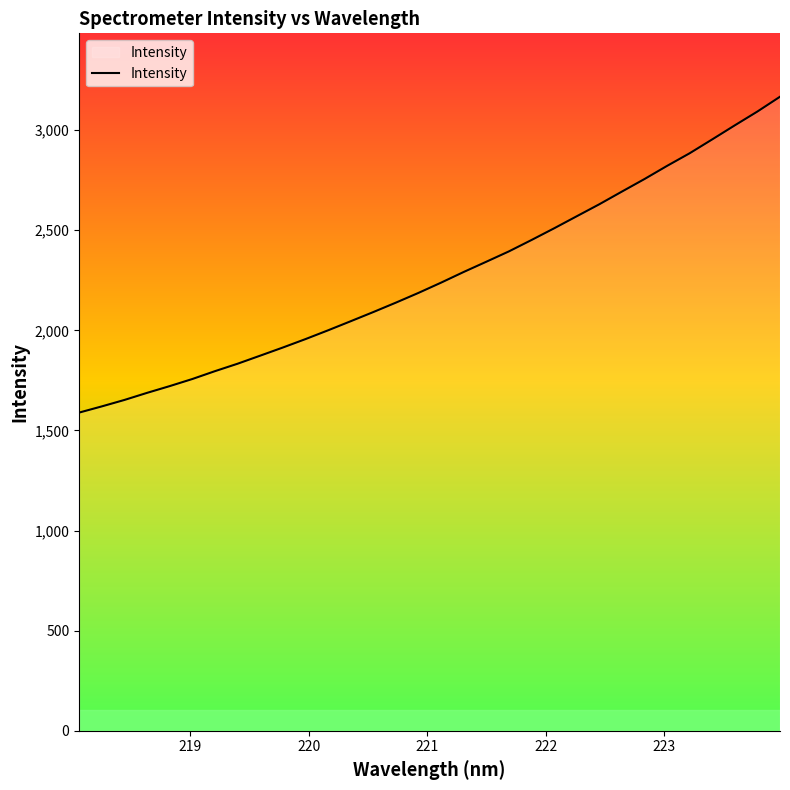

True or false: the data has more than 2 interior local peaks.

False